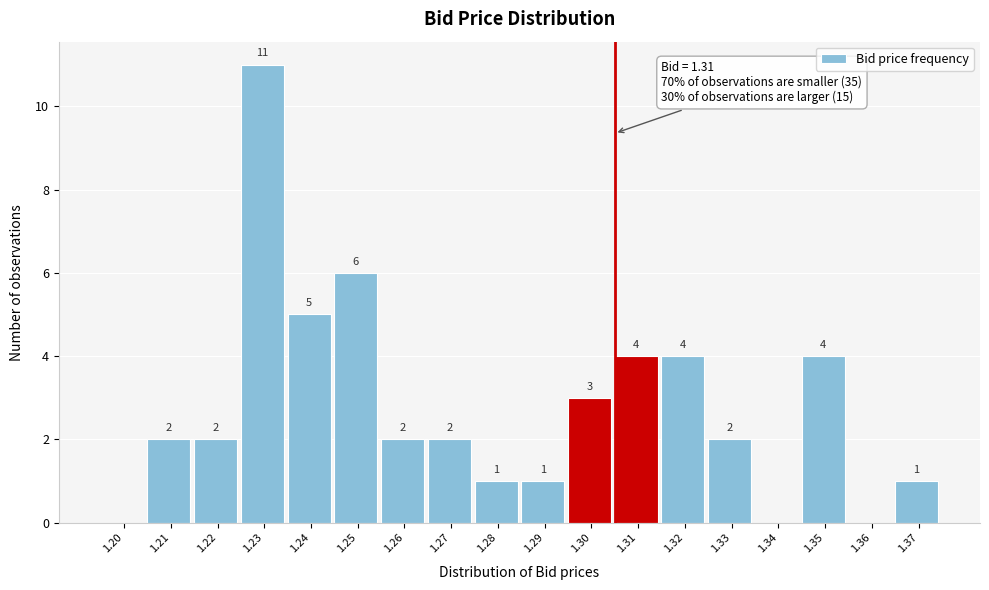

Reading right to left, extract all data points from this chart.

1.37=1	1.36=0	1.35=4	1.34=0	1.33=2	1.32=4	1.31=4	1.30=3	1.29=1	1.28=1	1.27=2	1.26=2	1.25=6	1.24=5	1.23=11	1.22=2	1.21=2	1.20=0